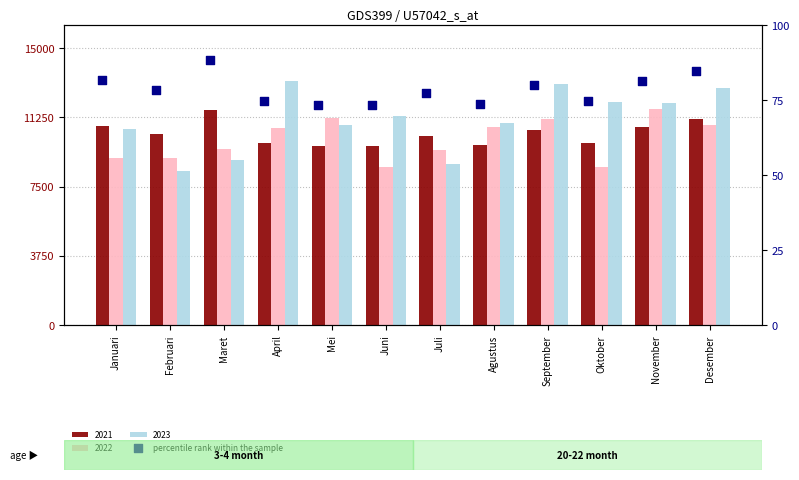

Approximately how many times larger is the value at Agustus compared to Januari?

0.9